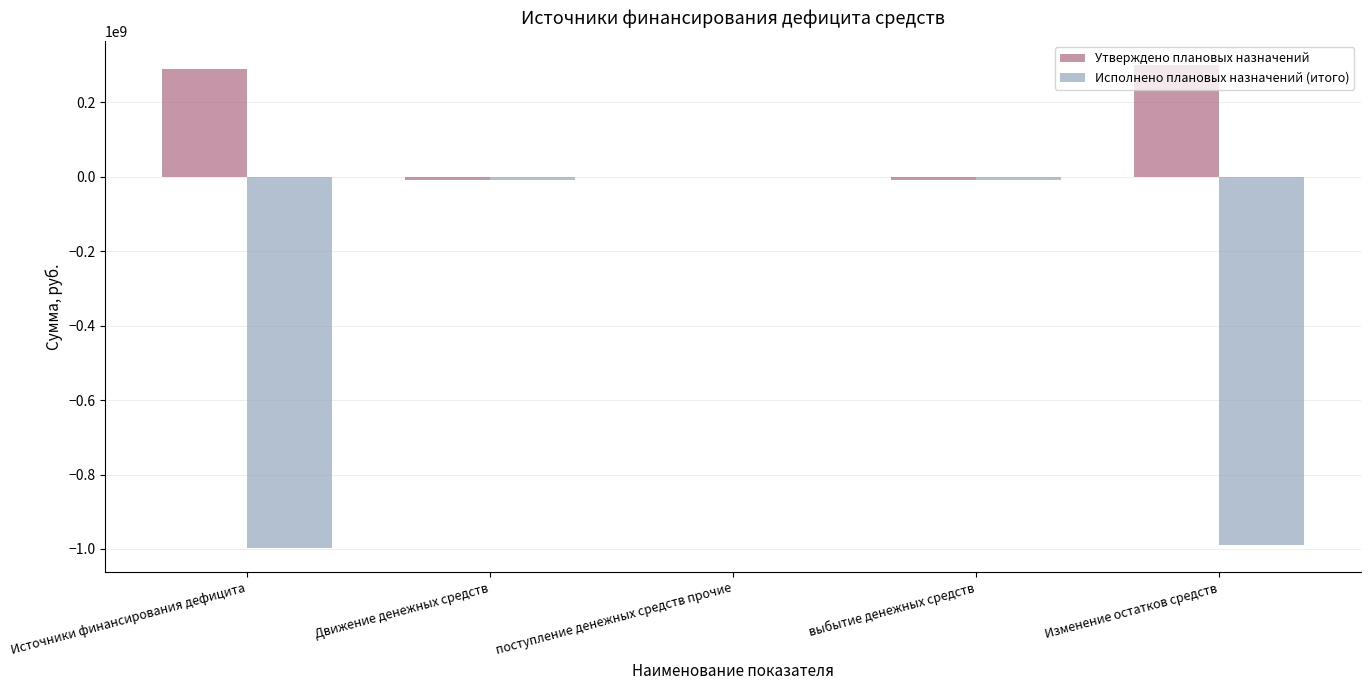

Is it true that Утверждено плановых назначений equals 299908912.7 at Изменение остатков средств?

True